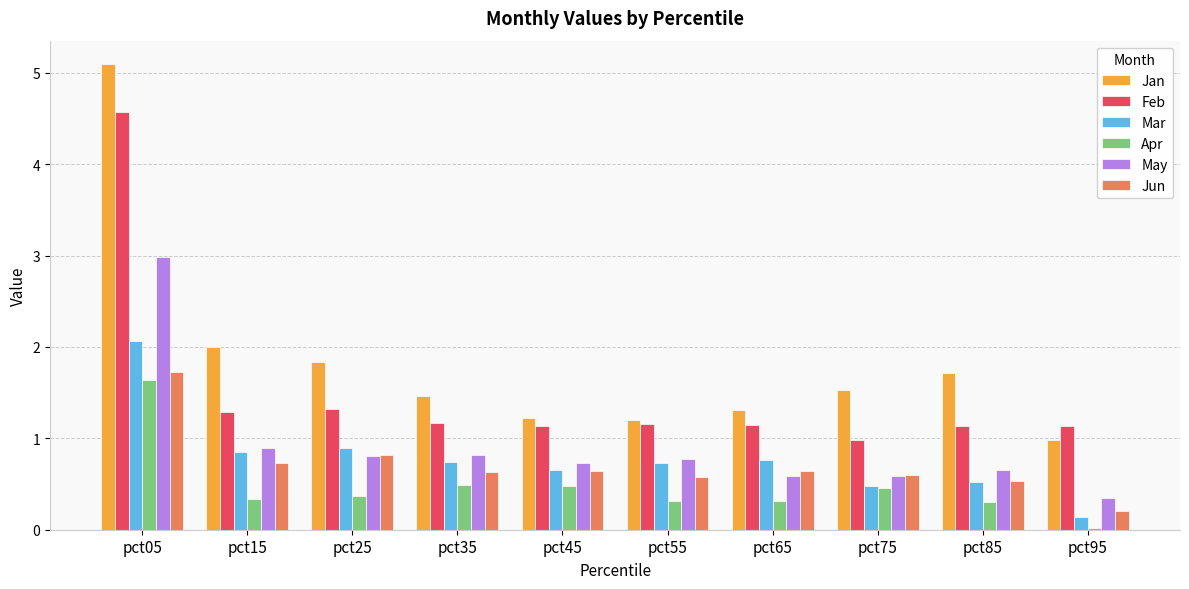

Is the value of Jun at pct95 greater than the value of Mar at pct25?

No